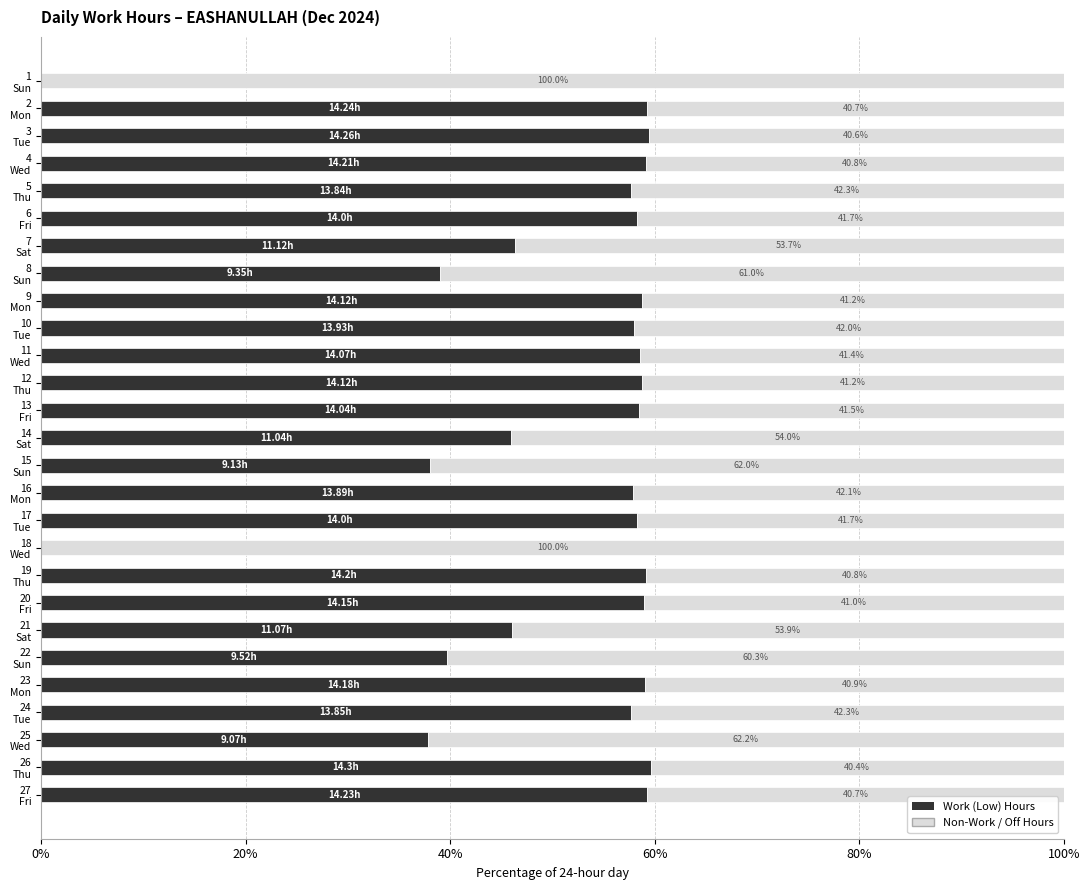

What is the sum of all Work (Low) Hours values?

1349.6